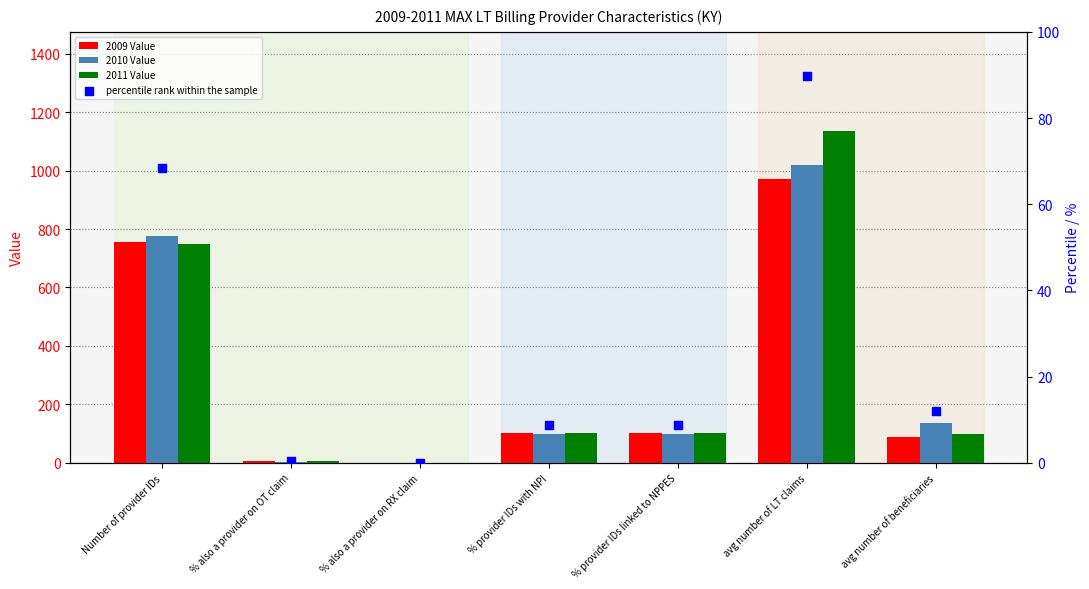

Which series has the largest total across all categories?

2011 Value